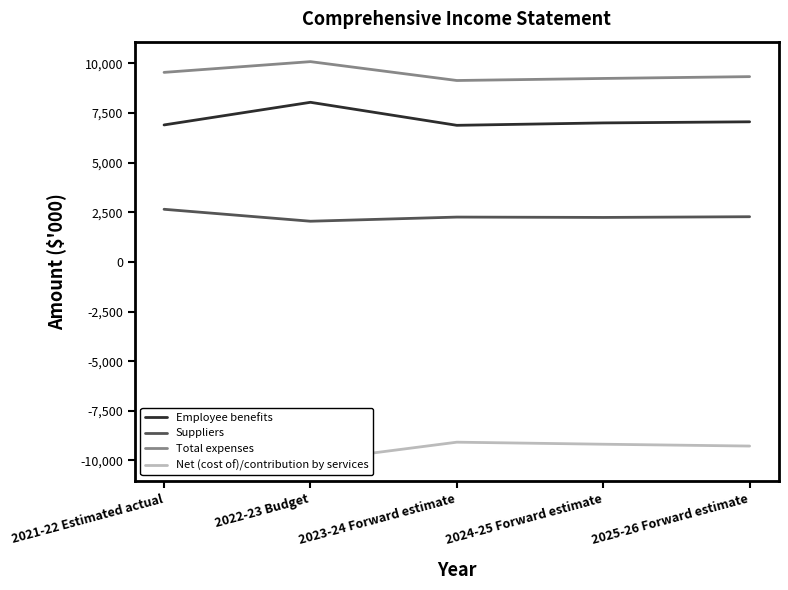

Where is the first local maximum for Employee benefits?

2022-23 Budget